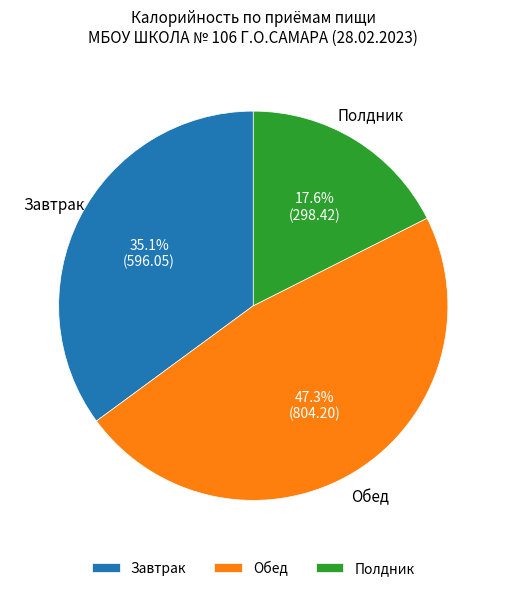

Which slice is the largest?

Обед